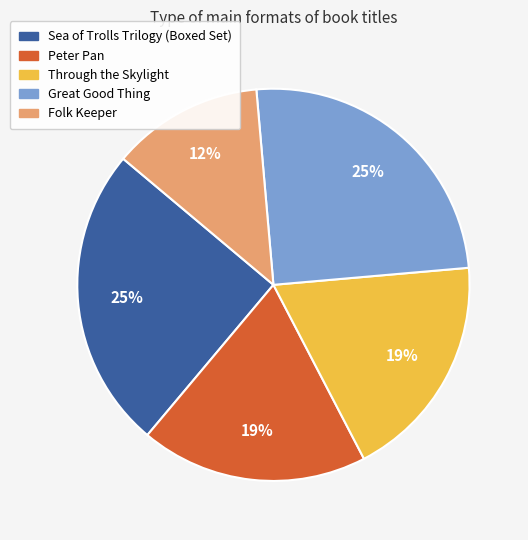

Count the number of slices in the pie.

5